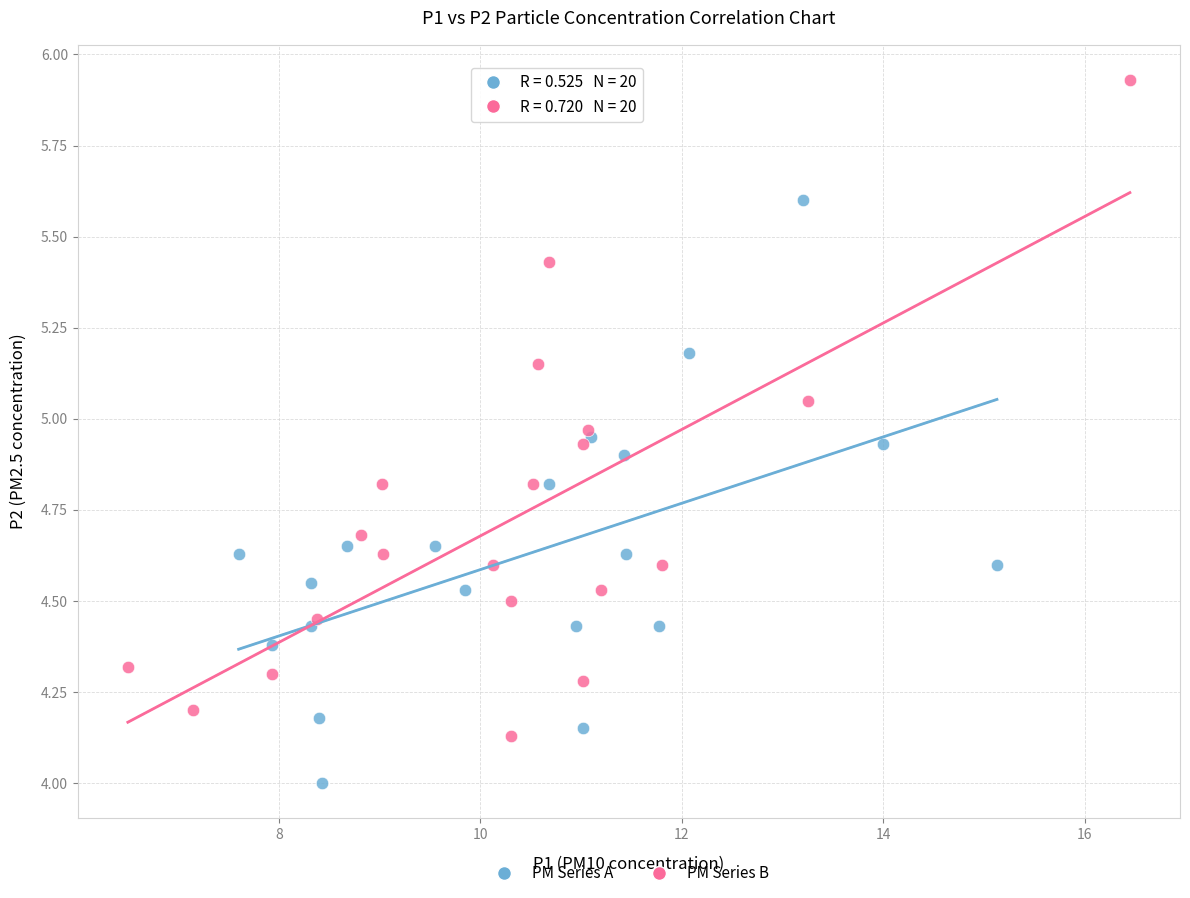

What are all the series names shown in the legend?

PM Series A, PM Series B